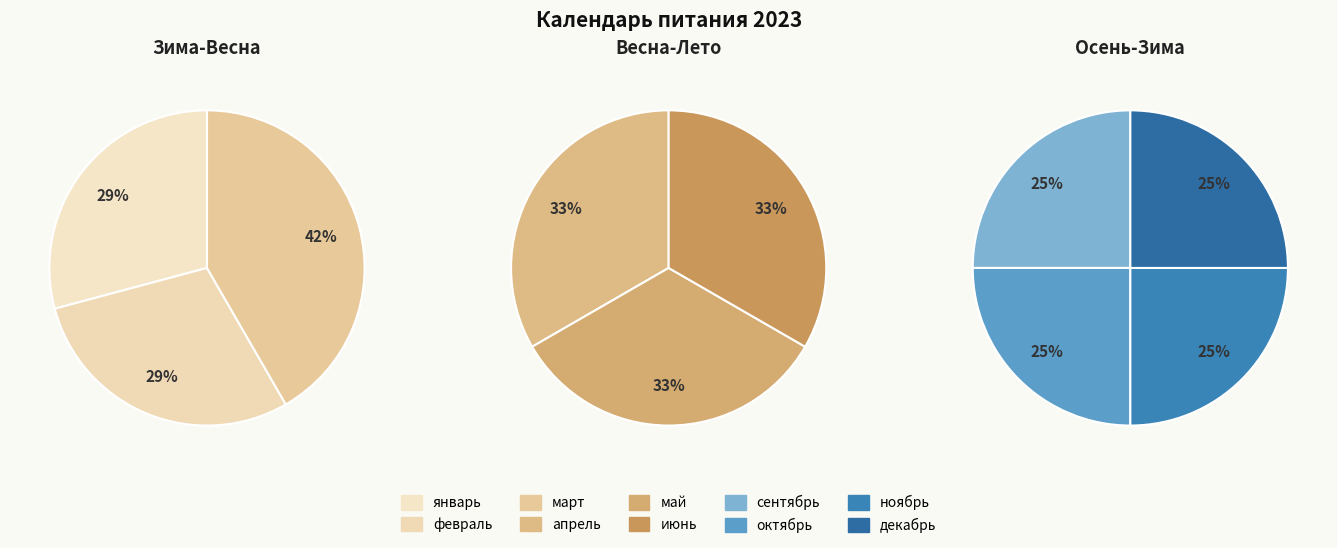

Is октябрь the majority of the pie?

No